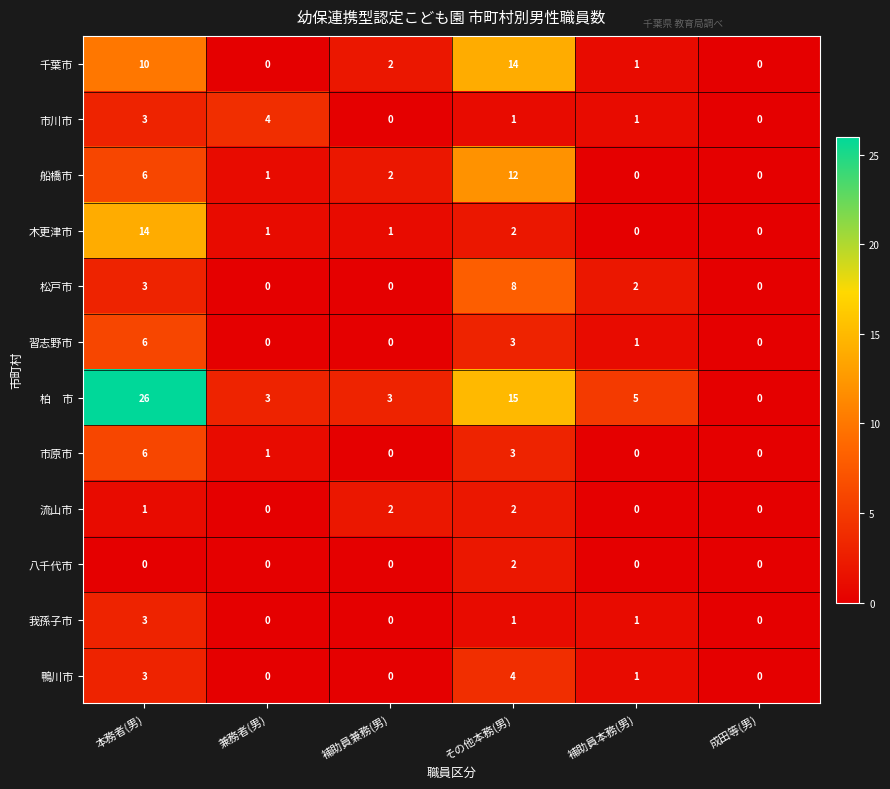

What is the difference between the second highest and minimum values in the 鴨川市 series?

3